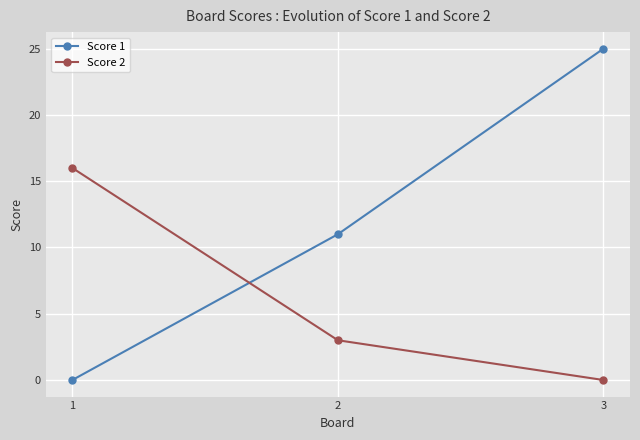

At which category is the sum across all series the highest?

3